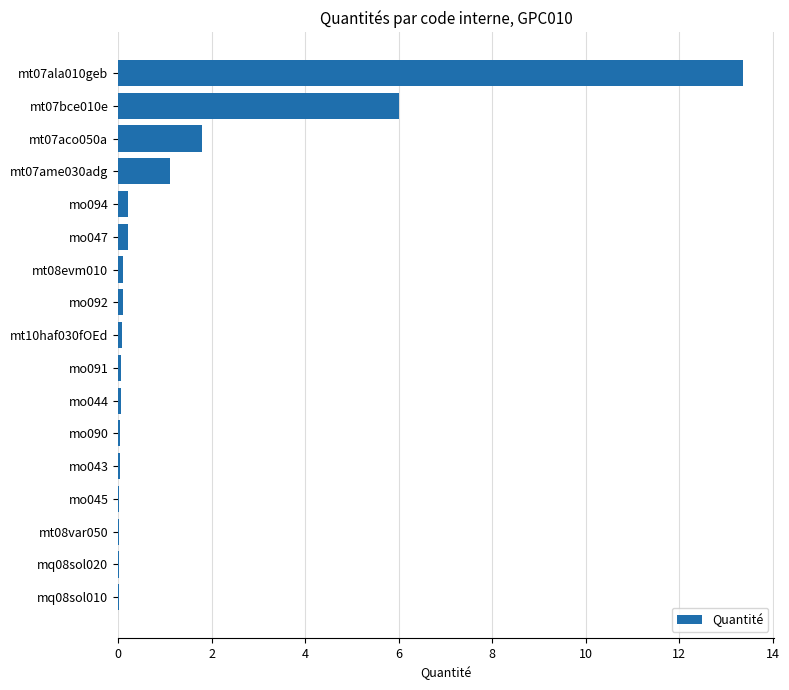

What is the sum of all values?

23.2